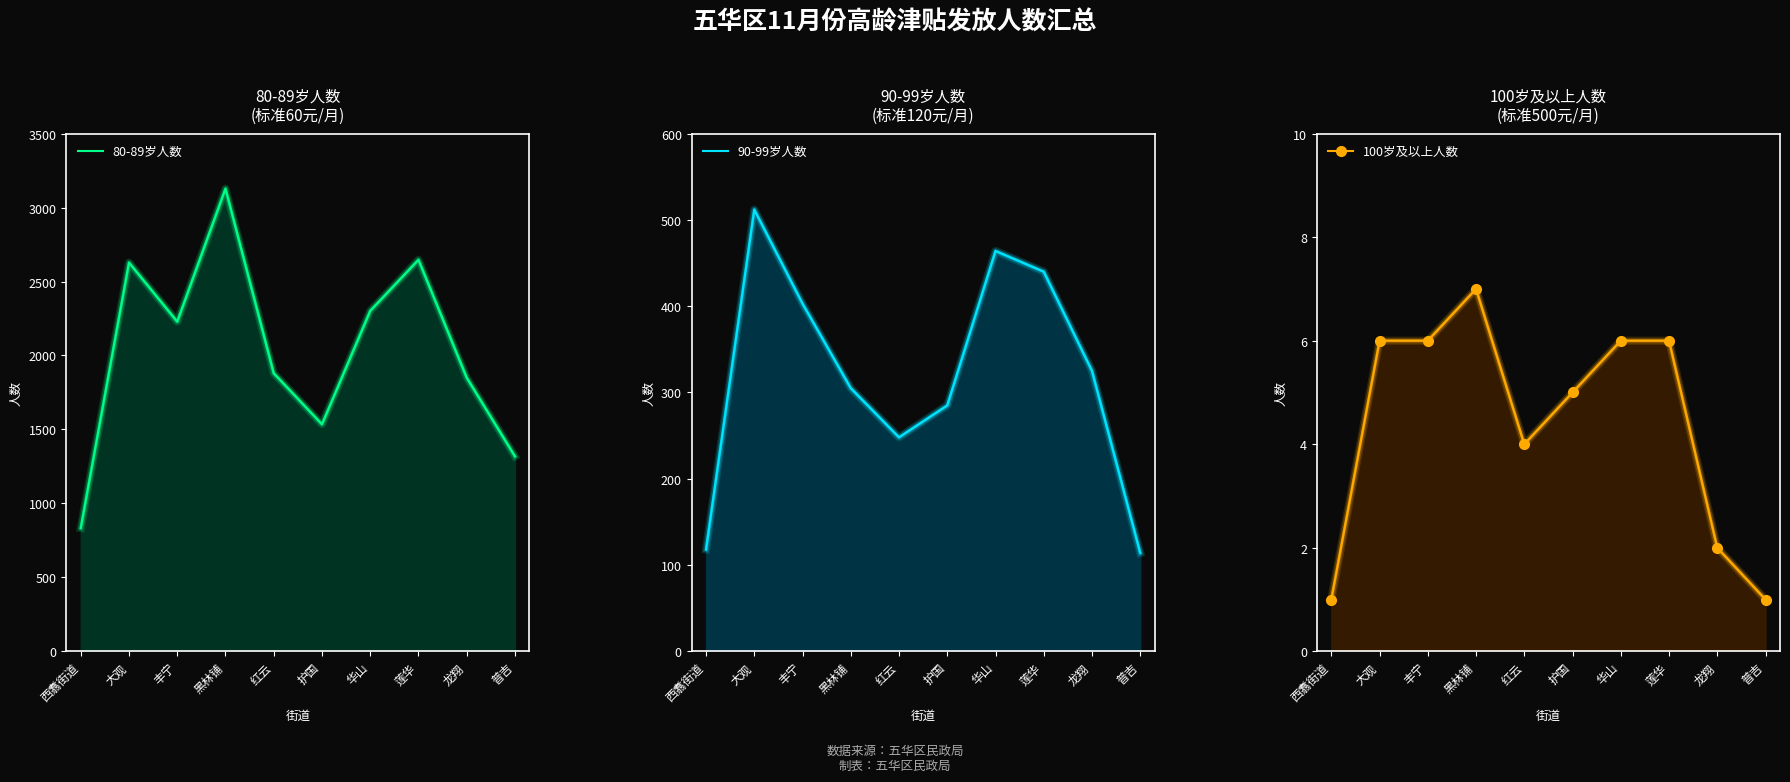

True or false: 80-89岁人数 and 90-99岁人数 intersect in this chart.

False